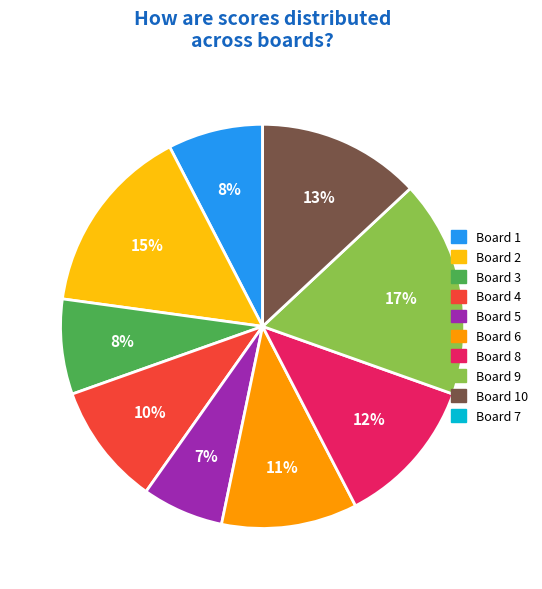

To the nearest percent, what is the average slice percentage?

11%